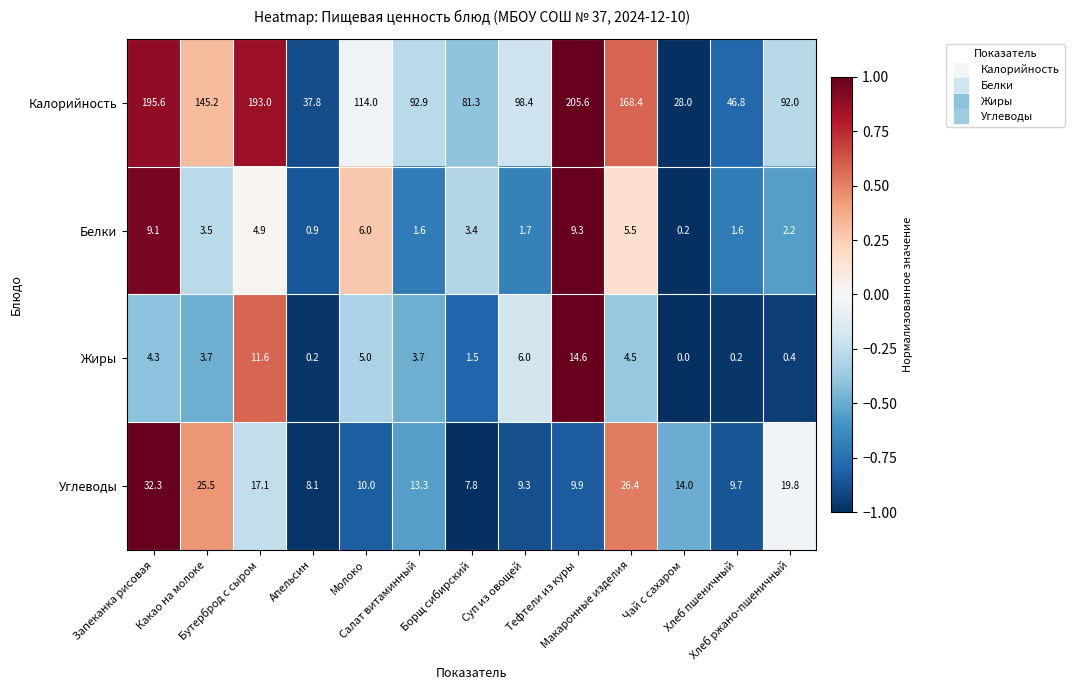

How many data points in Жиры are above 3?

8